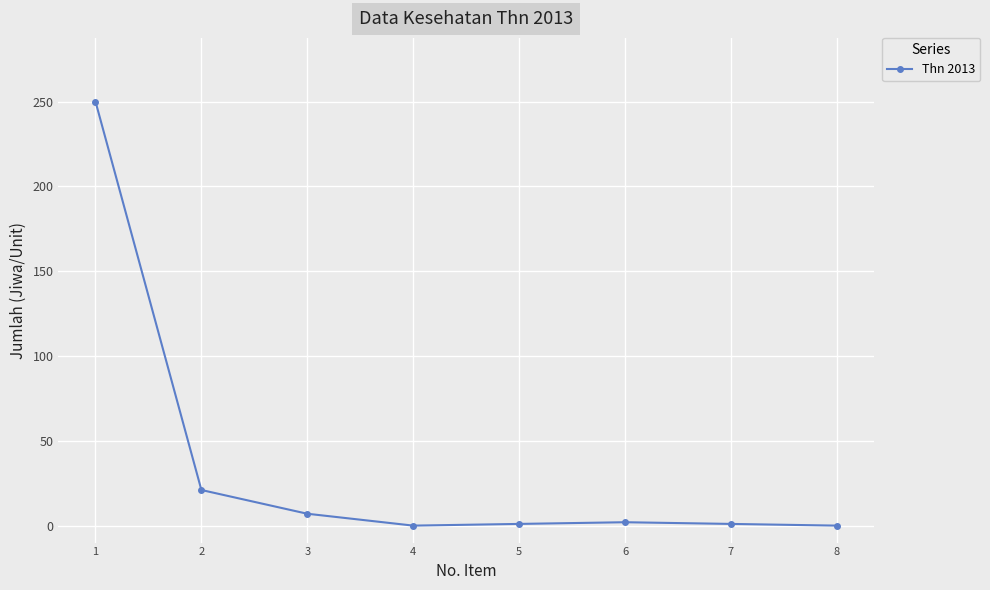

At which category does the chart reach its peak across all series?

1